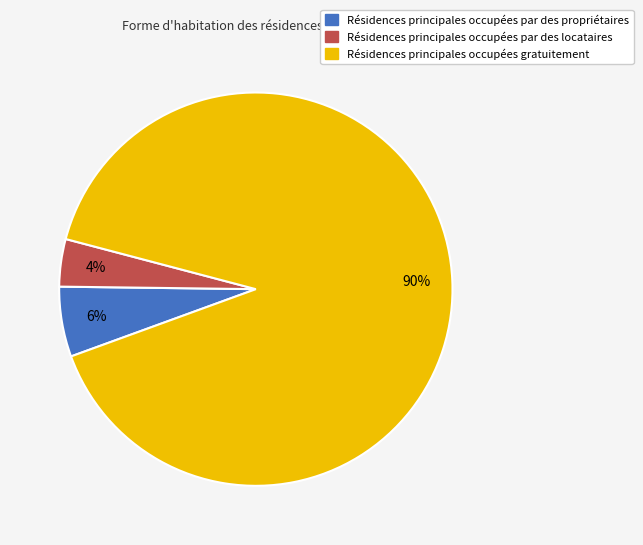

How many segments does this pie chart have?

3